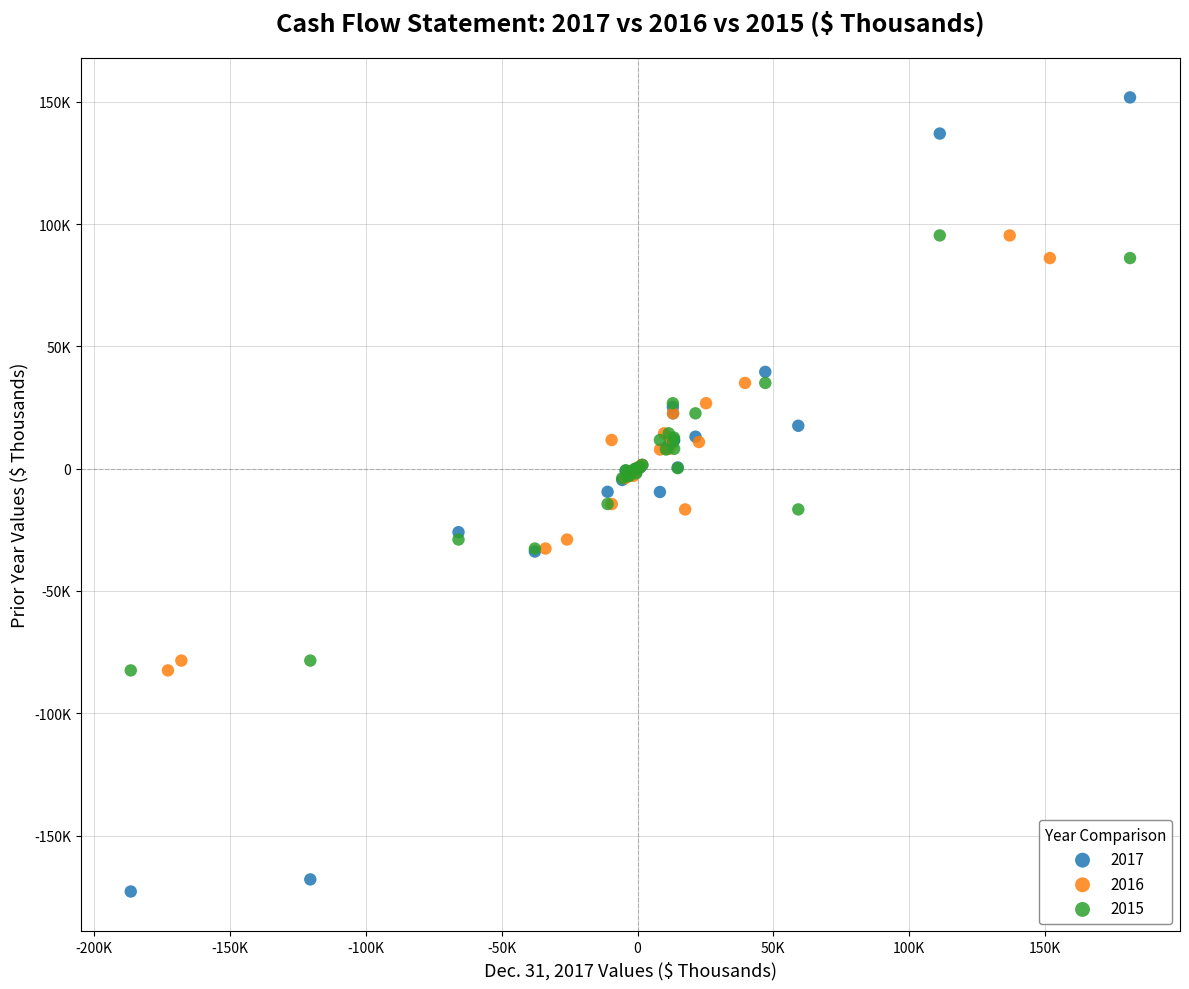

What are all the series names shown in the legend?

2017, 2016, 2015